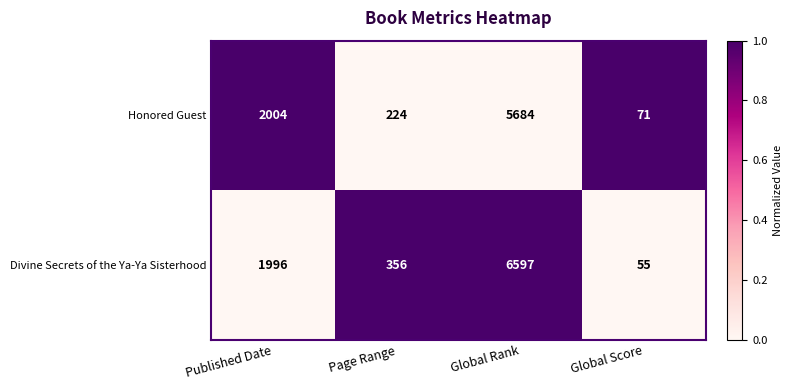

At which label is Honored Guest closest to 2877?

Published Date